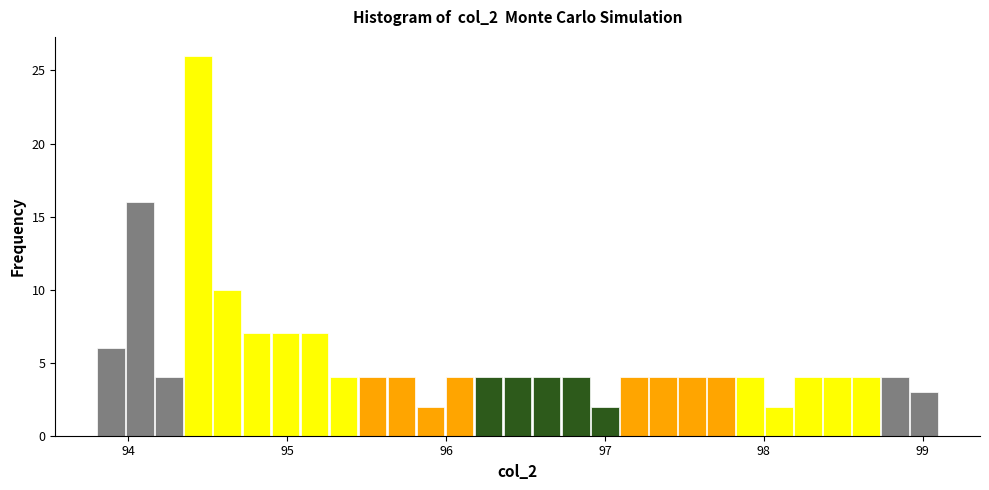

Around what value on the x-axis is the tallest bar? Give the approximate position of its centre, as read against the axis.

94.4